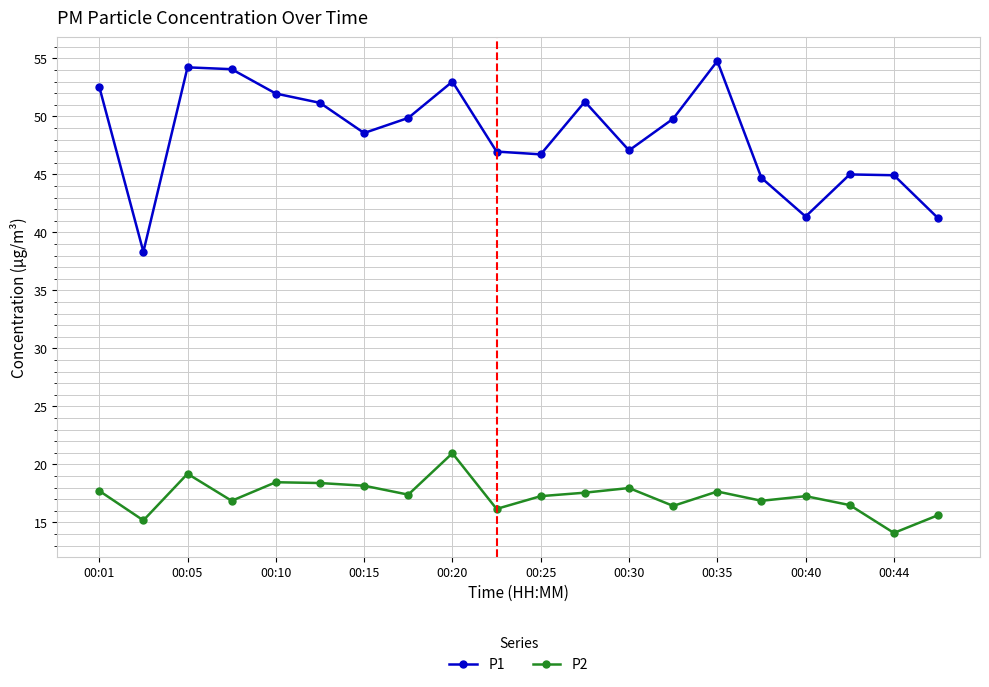

True or false: P2 and P1 cross at least once.

False